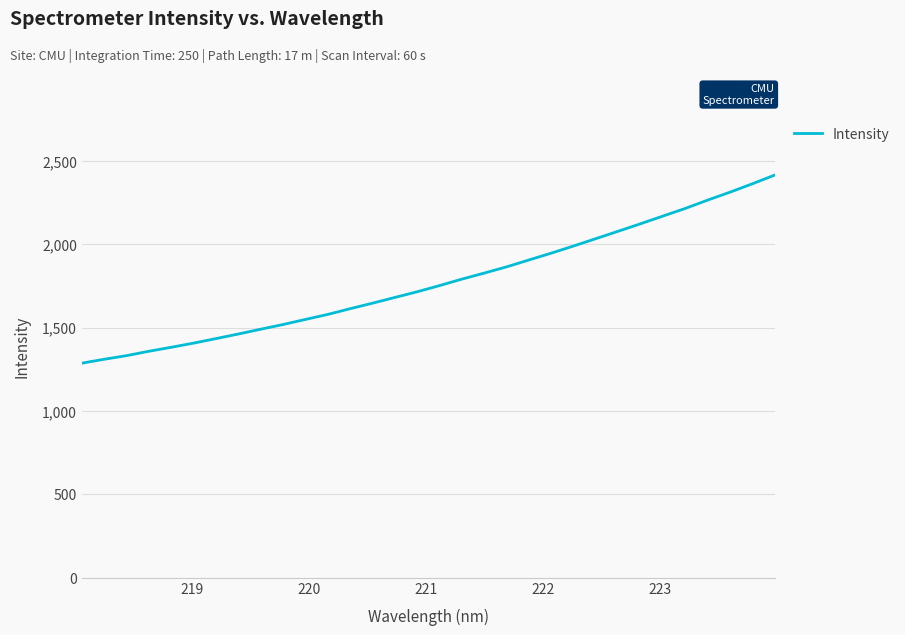

What is the smallest value displayed?

1287.1